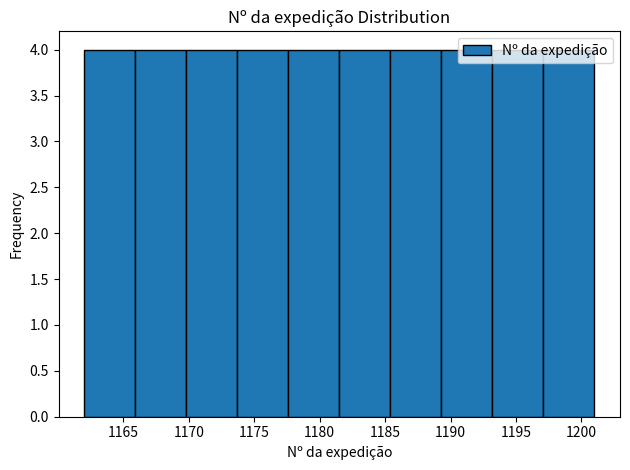

What is the height of the bar covering 1177.6 to 1181.5 on the x-axis? Neither the bar edges nor the heights are printed on the chart, so give them approximately, as read against the axes.

4